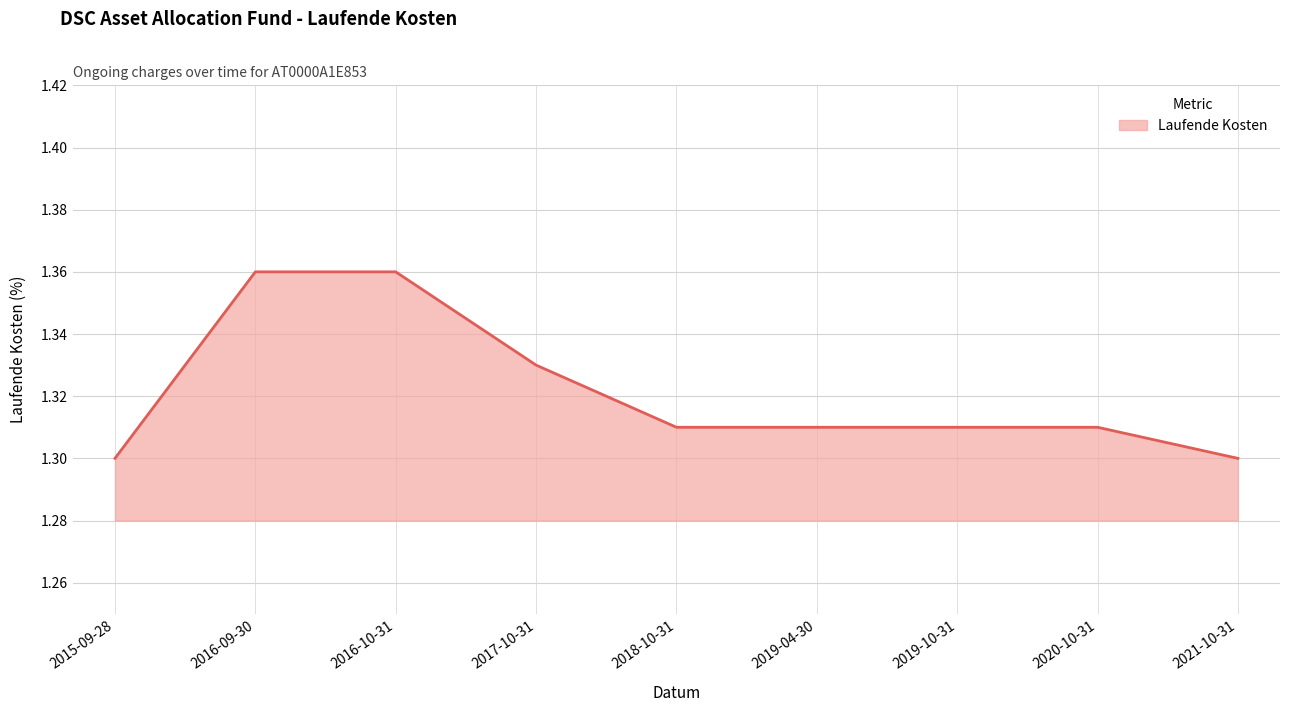

What is the value of the 6th point from the left?

1.3